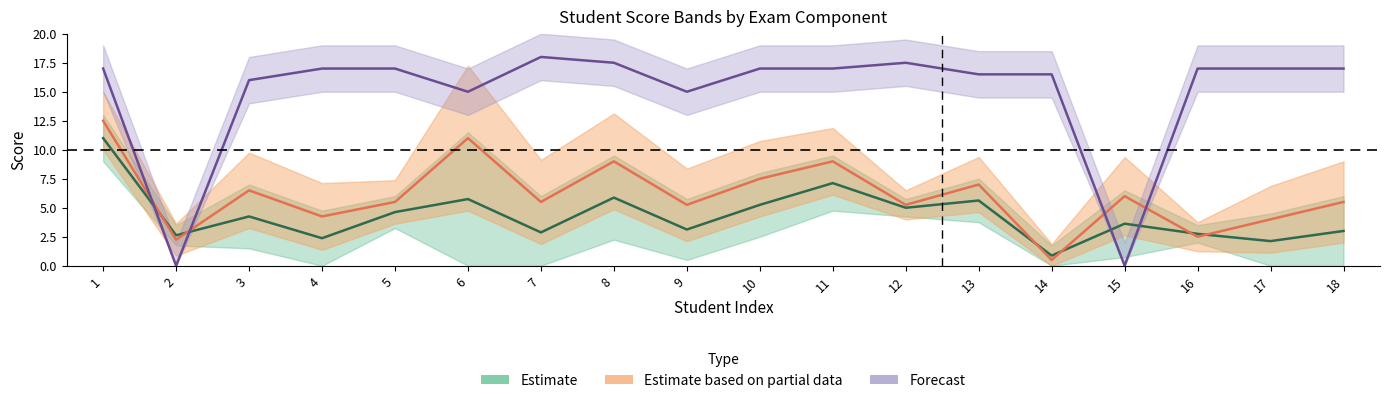

How many interior local peaks does the NUM_EXAM series have?

6